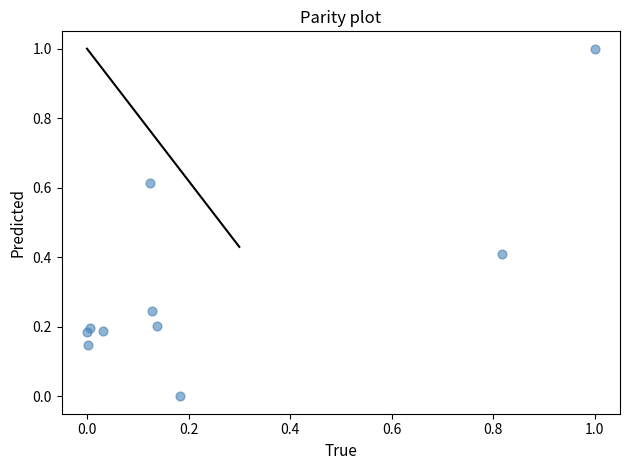

What is the range of X values (max minus min)?

1.0